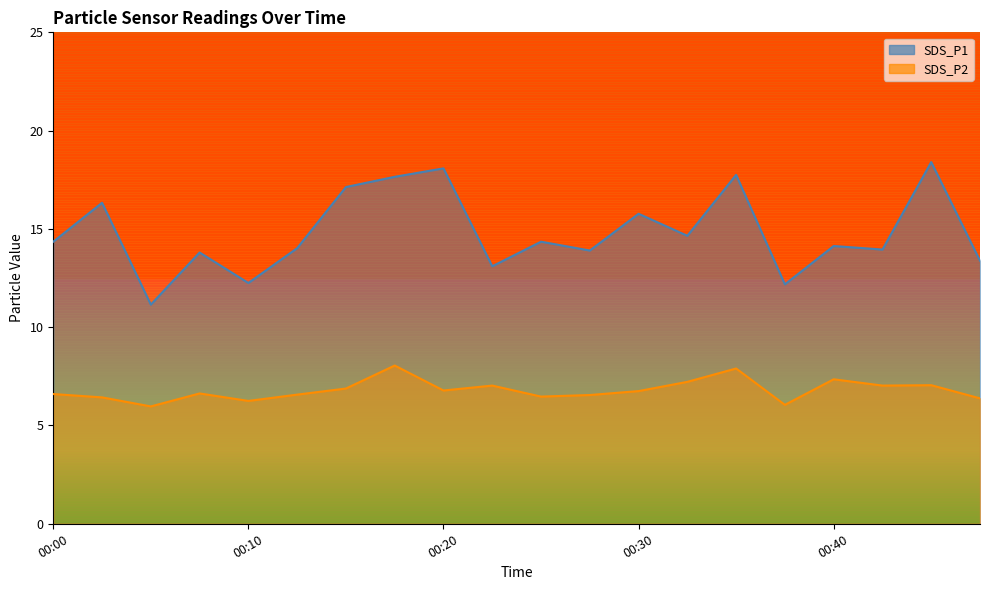

True or false: SDS_P2 and SDS_P1 intersect in this chart.

False